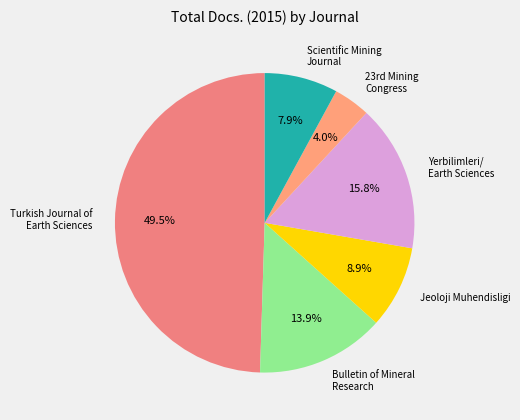

Which category has the smallest portion of the pie?

23rd Mining Congress